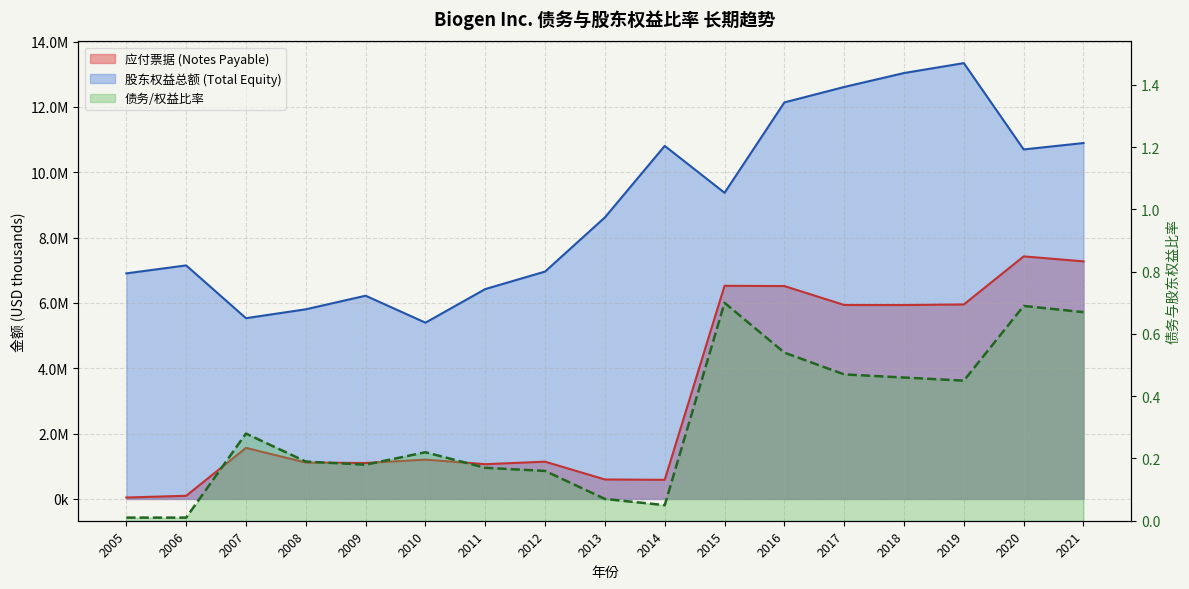

Is the value of 应付票据 (Notes Payable) at 2008 greater than the value of 股东权益总额 (Total Equity) at 2008?

No